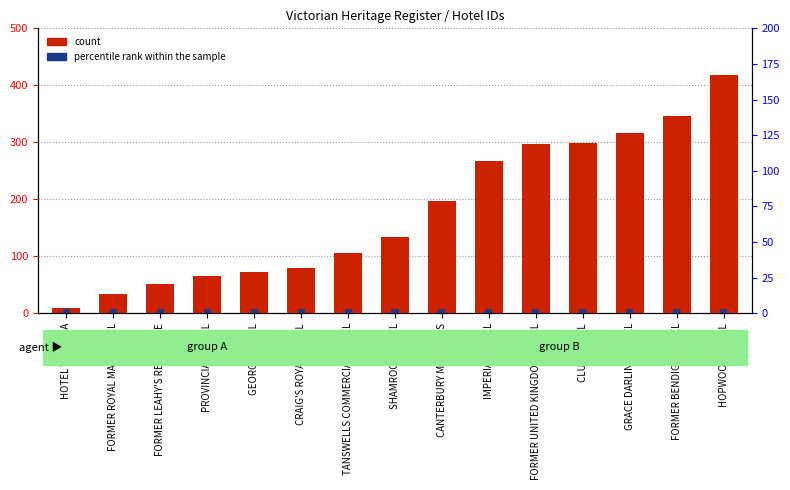

True or false: percentile rank within the sample has a value of 3 at GRACE DARLING HOTEL.

True